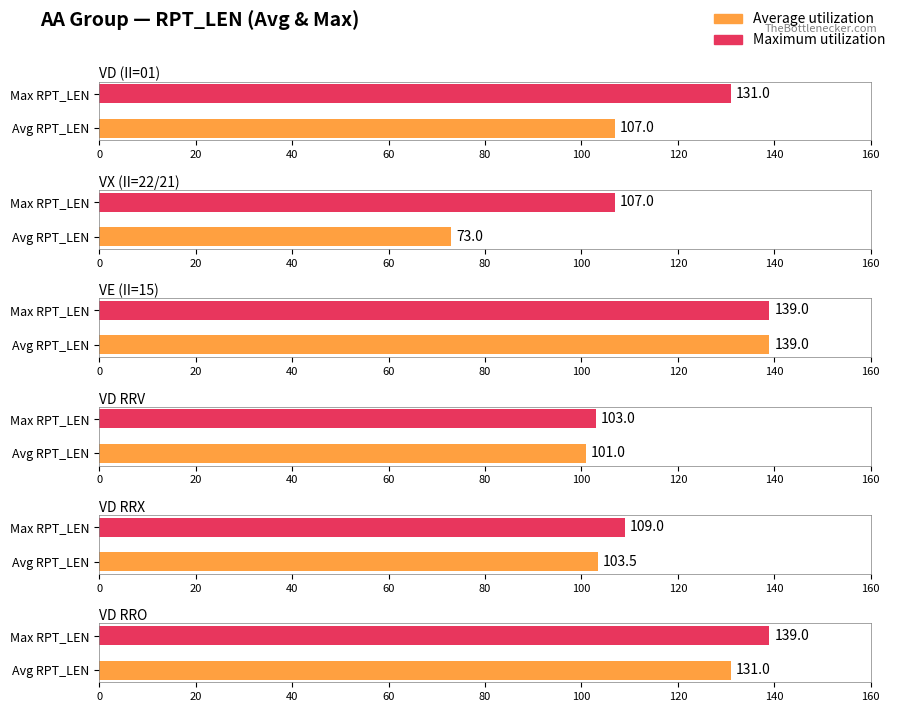

True or false: Average utilization has a value of 64.1 at VD.

False